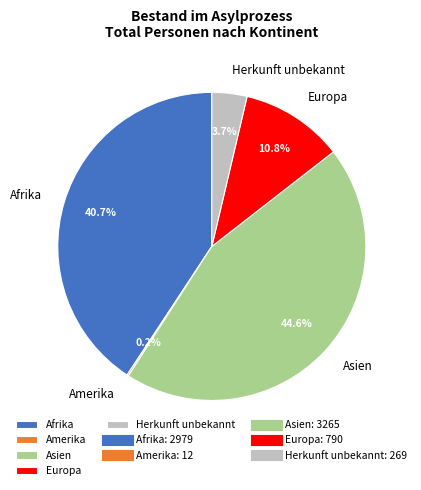

To the nearest percent, what percentage of the pie is Afrika?

41%